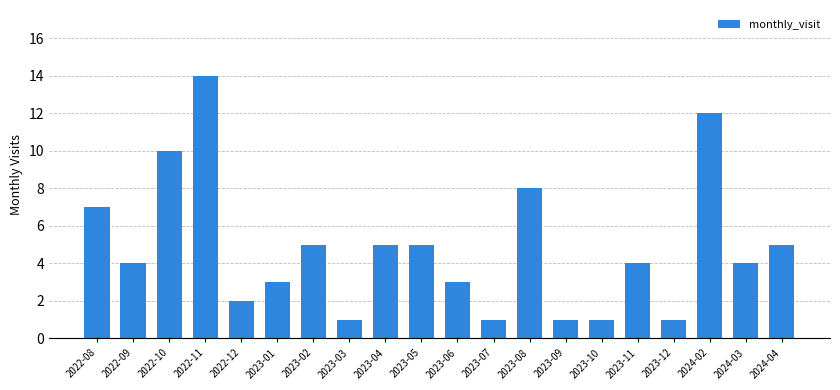

At which label is the value closest to 7?

2022-08